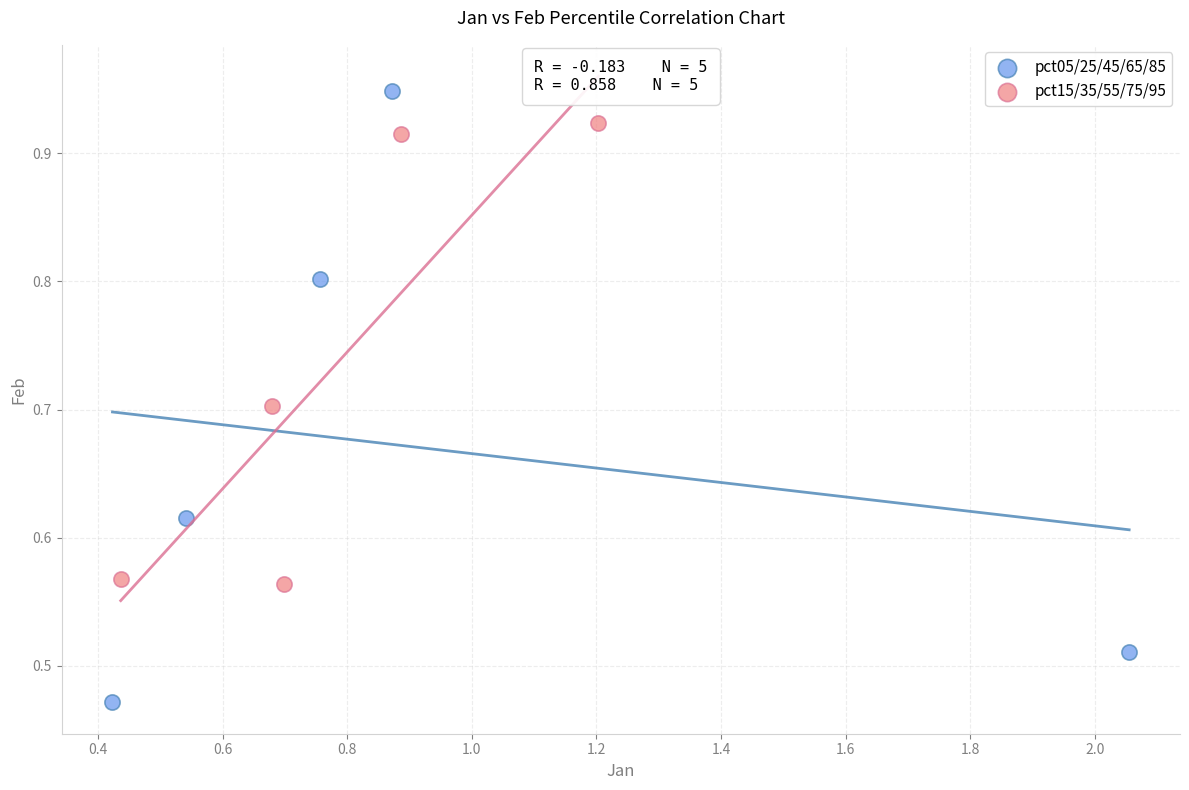

Which series reaches the maximum Y coordinate?

pct05/25/45/65/85